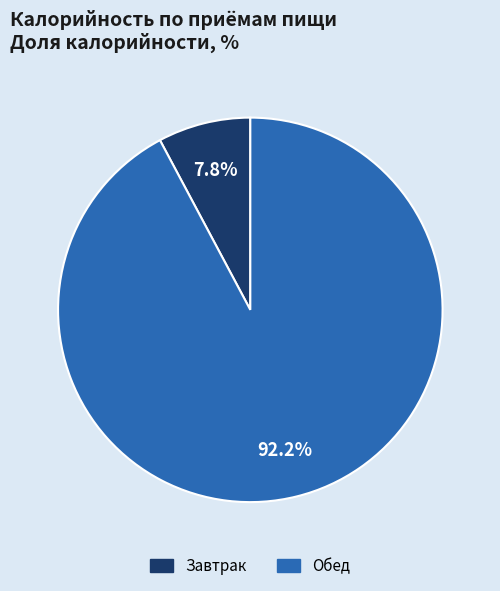

How many segments does this pie chart have?

2